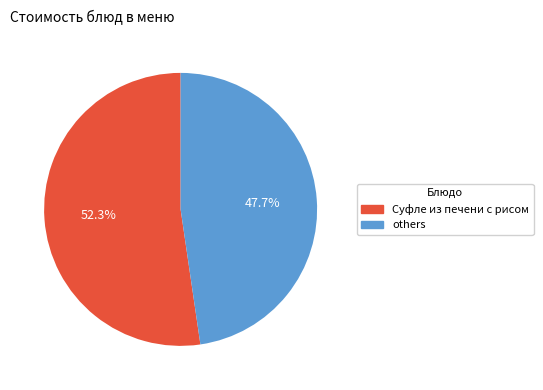

Rank the categories by value from highest to lowest.

Суфле из печени с рисом, others